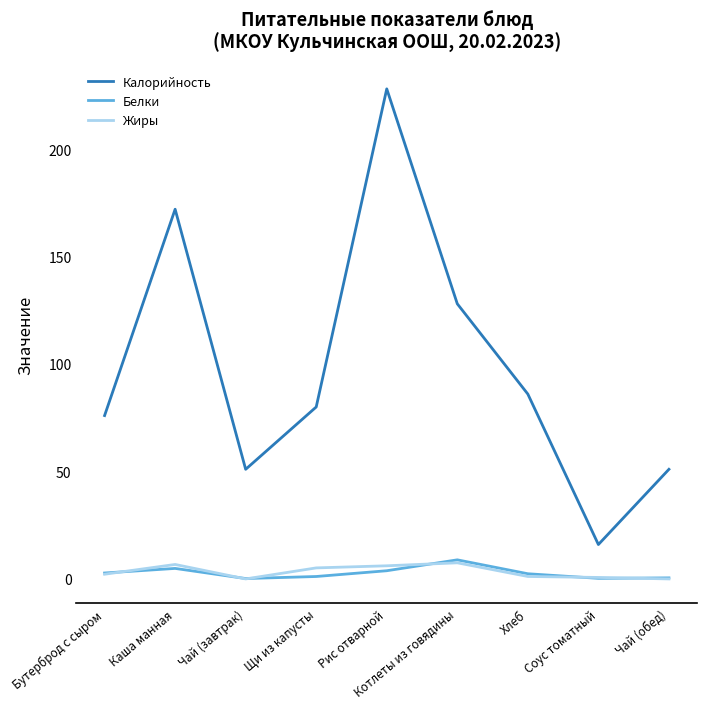

Which series has the widest spread of values?

Калорийность